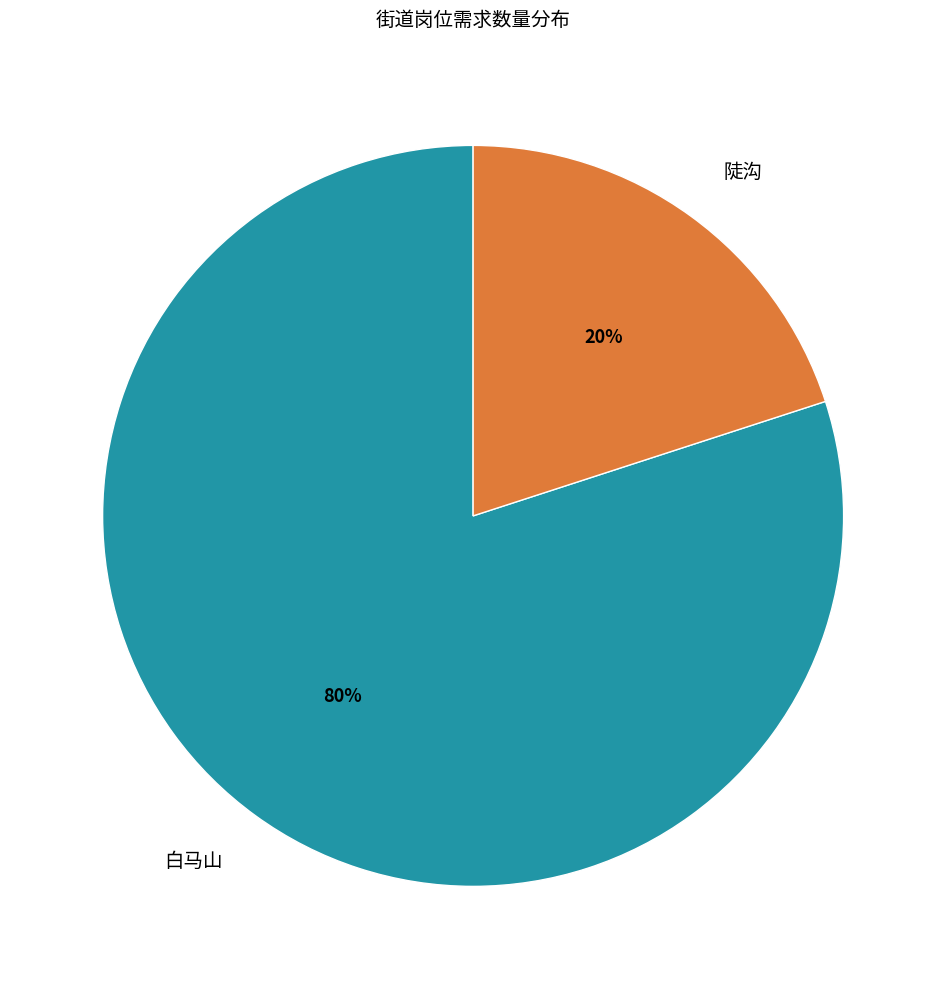

To the nearest percent, what is the average slice percentage?

50%